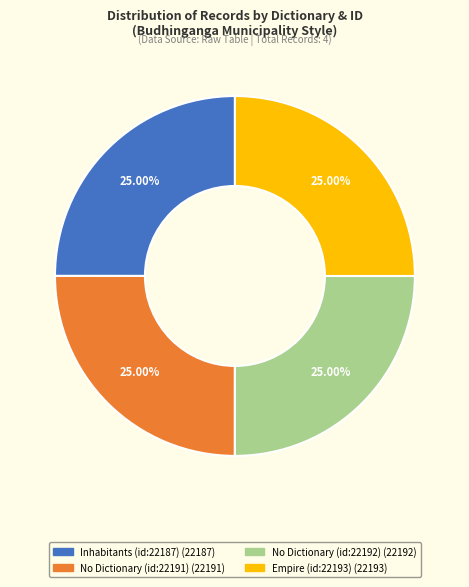

Approximately how many times larger is the value at No Dictionary (id:22192) compared to Inhabitants (id:22187)?

1.0